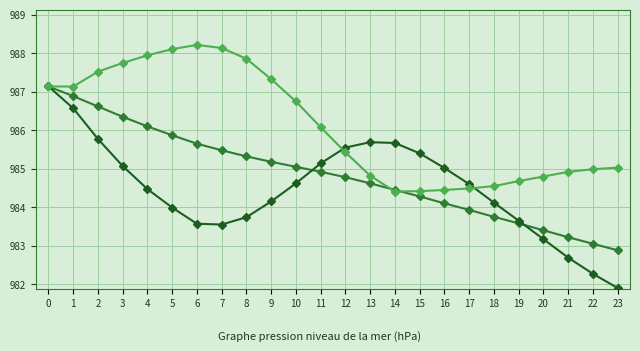

At which category does the chart reach its peak across all series?

6